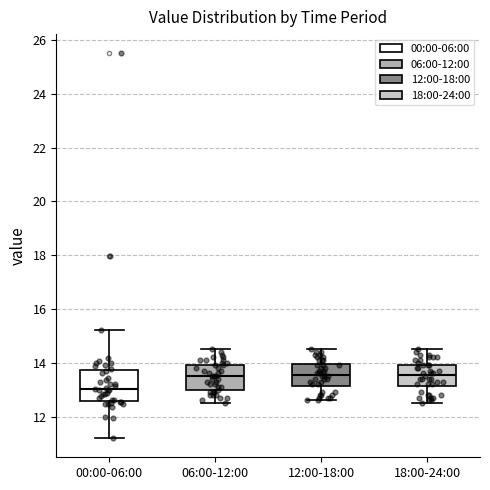

Reading left to right, read every box against the y-axis: the position of its median line, the range the box covers, and the ends of its whiskers. The values are not printed on the chart, so give them approximately, as read against the axis.

00:00-06:00: median 13.0, box 12.6 to 13.8, whiskers 11.2 to 15.2
06:00-12:00: median 13.6, box 13.0 to 14.0, whiskers 12.6 to 14.6
12:00-18:00: median 13.6, box 13.2 to 14.0, whiskers 12.6 to 14.6
18:00-24:00: median 13.6, box 13.2 to 14.0, whiskers 12.6 to 14.6